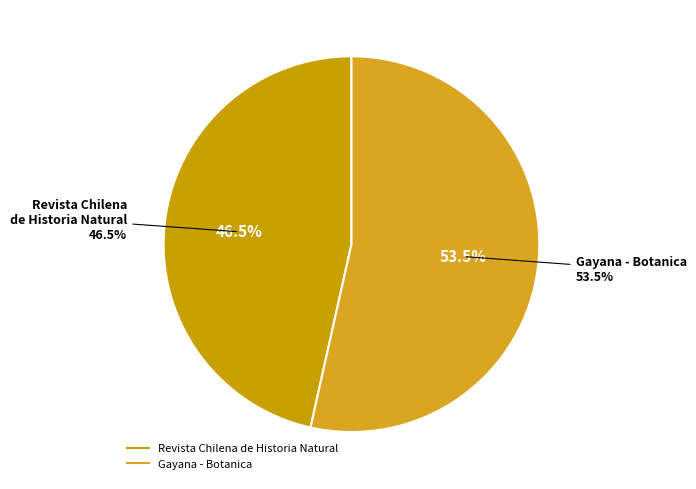

Approximately how many times larger is the value at Revista Chilena de Historia Natural compared to Gayana - Botanica?

0.9